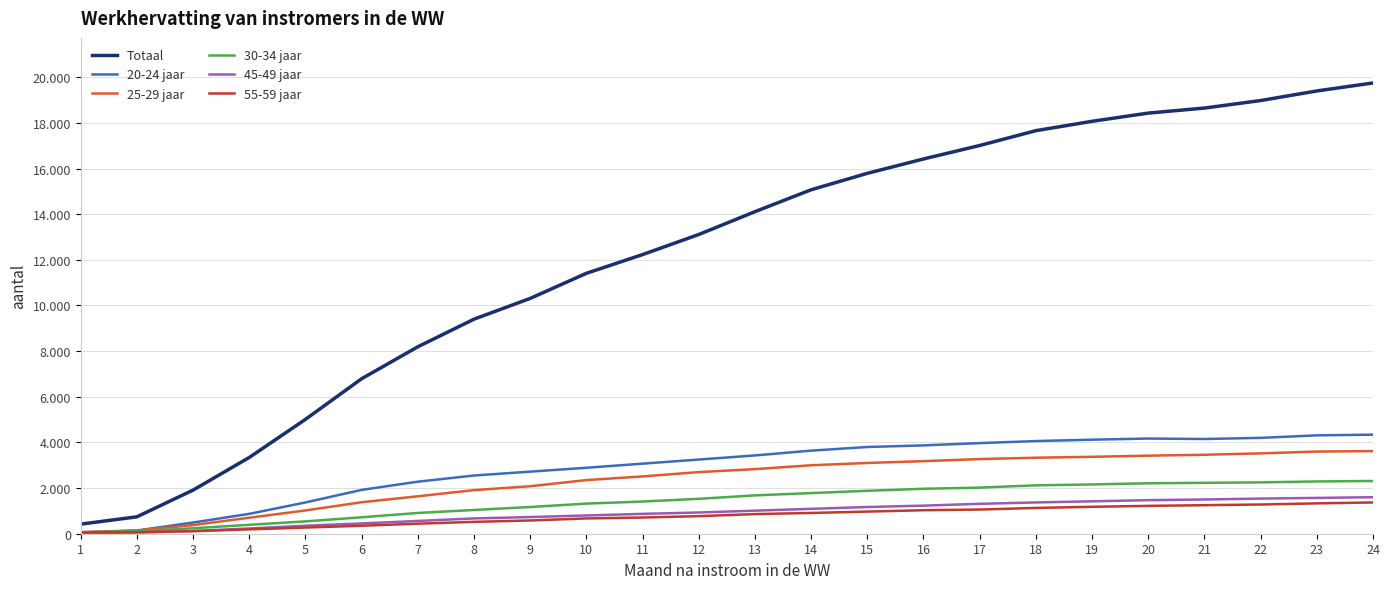

What are all the series names shown in the legend?

Totaal, 20-24 jaar, 25-29 jaar, 30-34 jaar, 45-49 jaar, 55-59 jaar